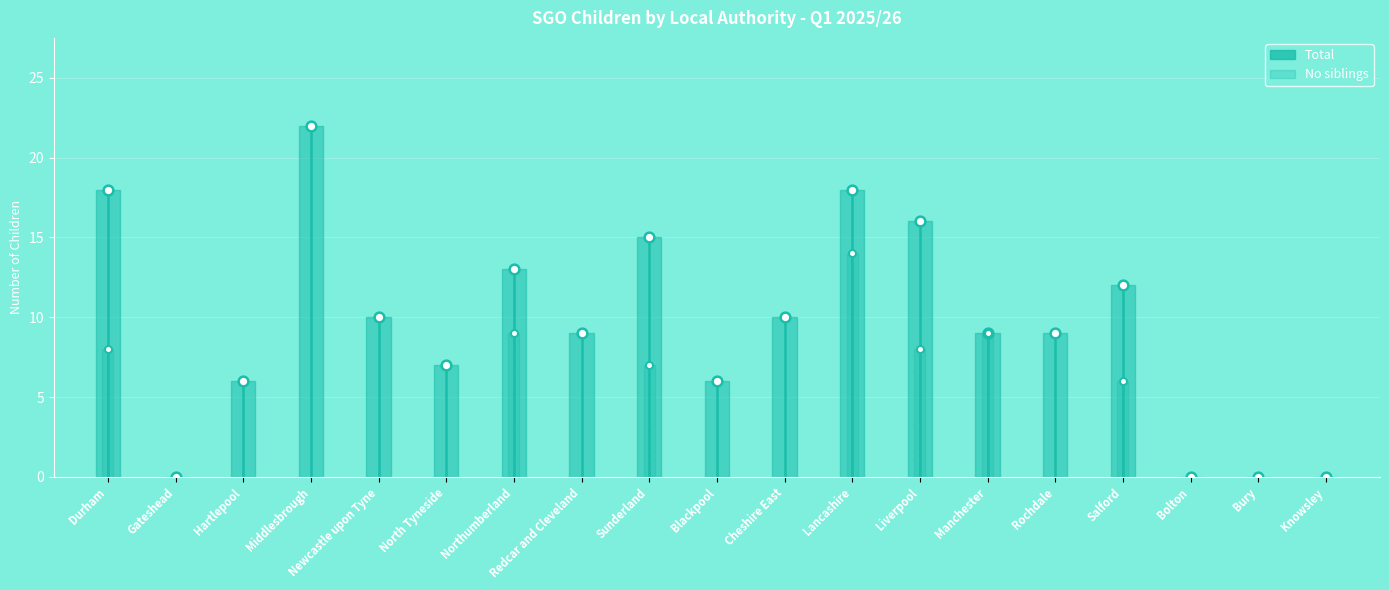

What is the total value across all series at Newcastle upon Tyne?

10